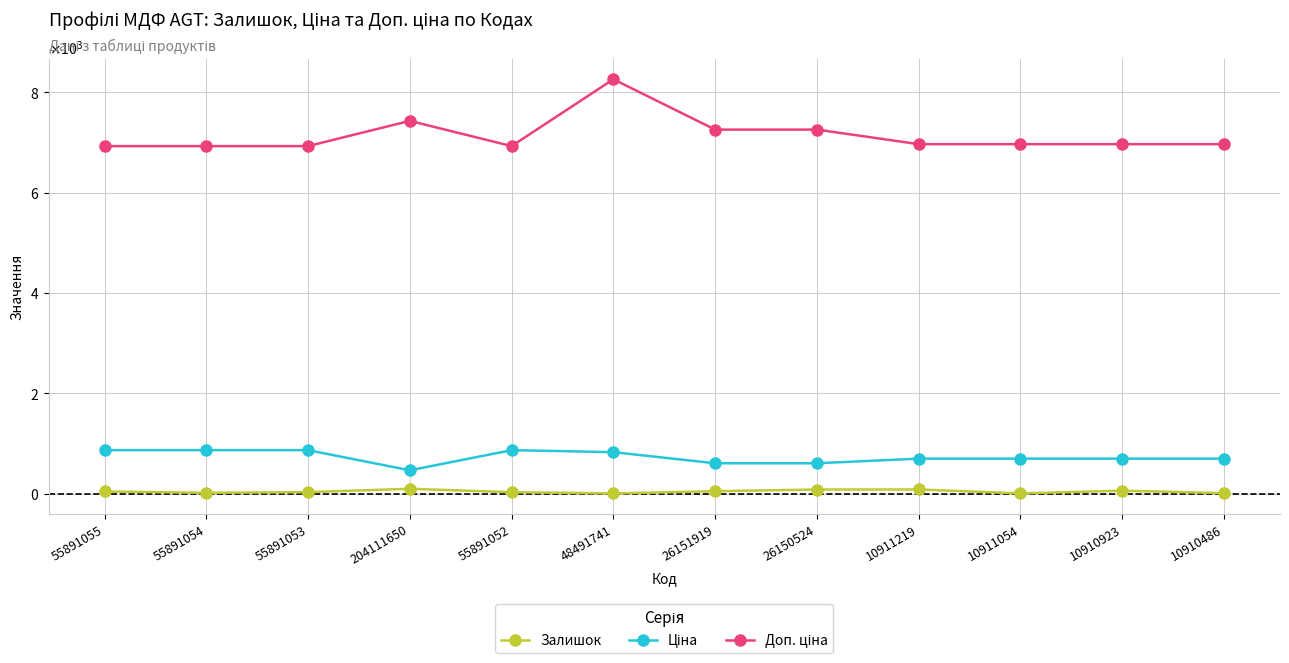

Is this an area chart (filled region under the line)?

No